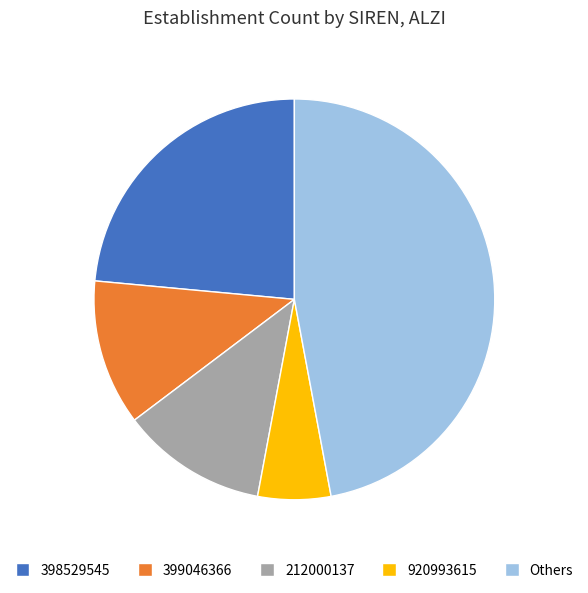

True or false: 212000137 accounts for 12% of the total.

True